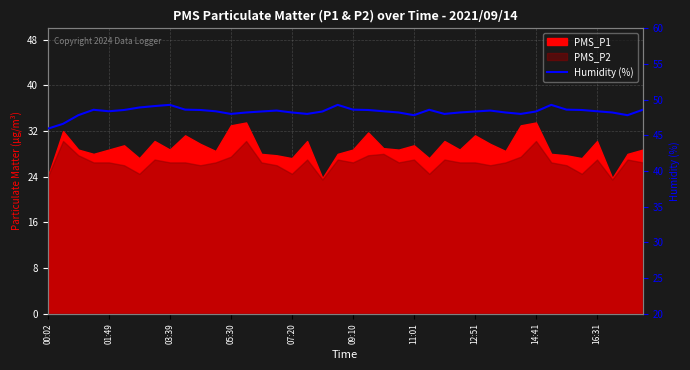

What is the label of the 8th point from the left?

12:51